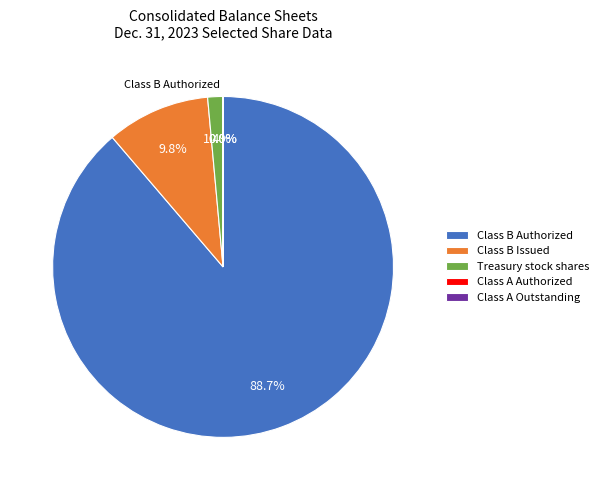

Which slice is the largest?

Class B Authorized